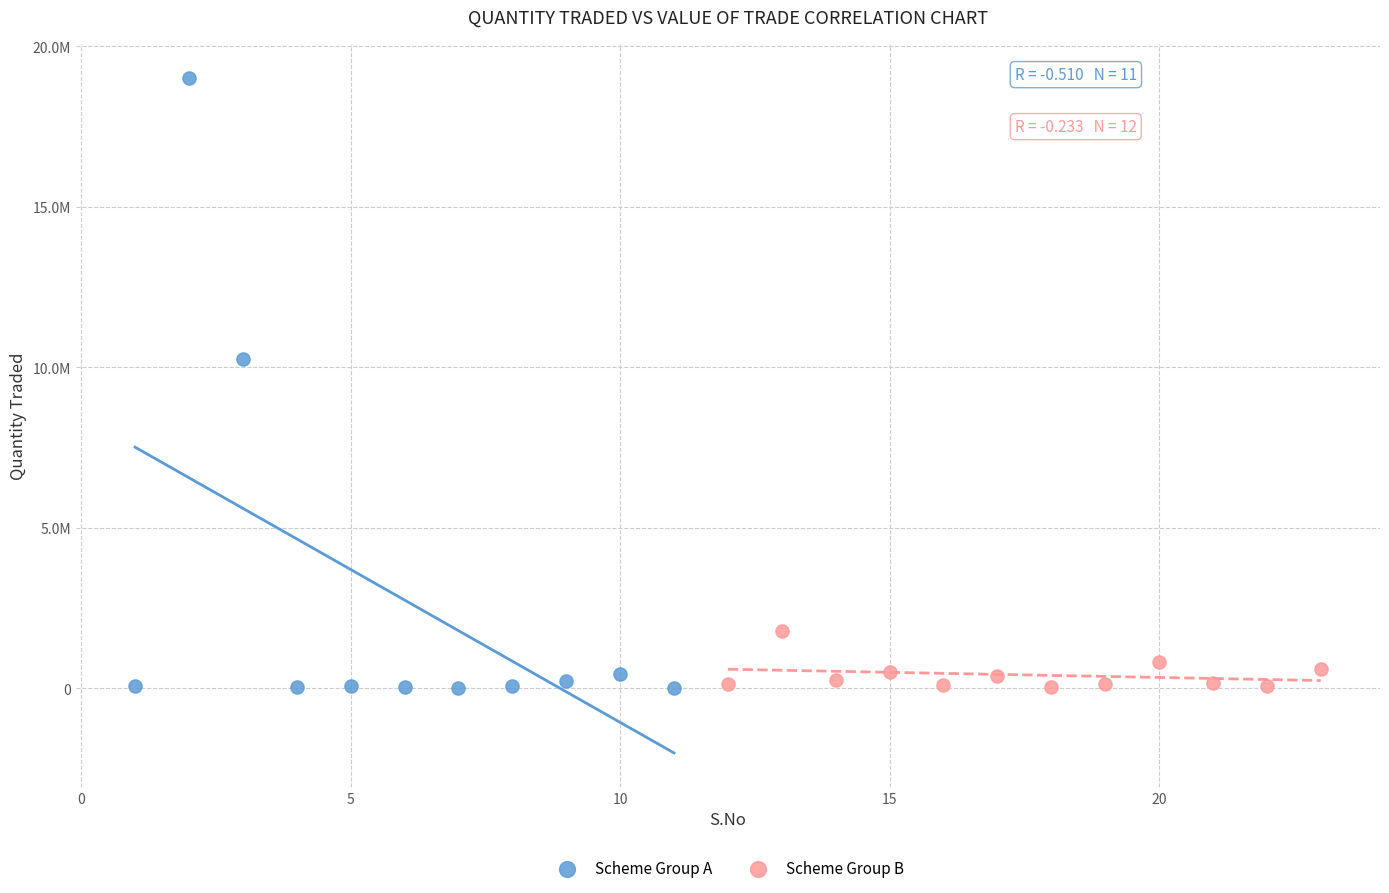

Which series contains the highest Y value?

Scheme Group A